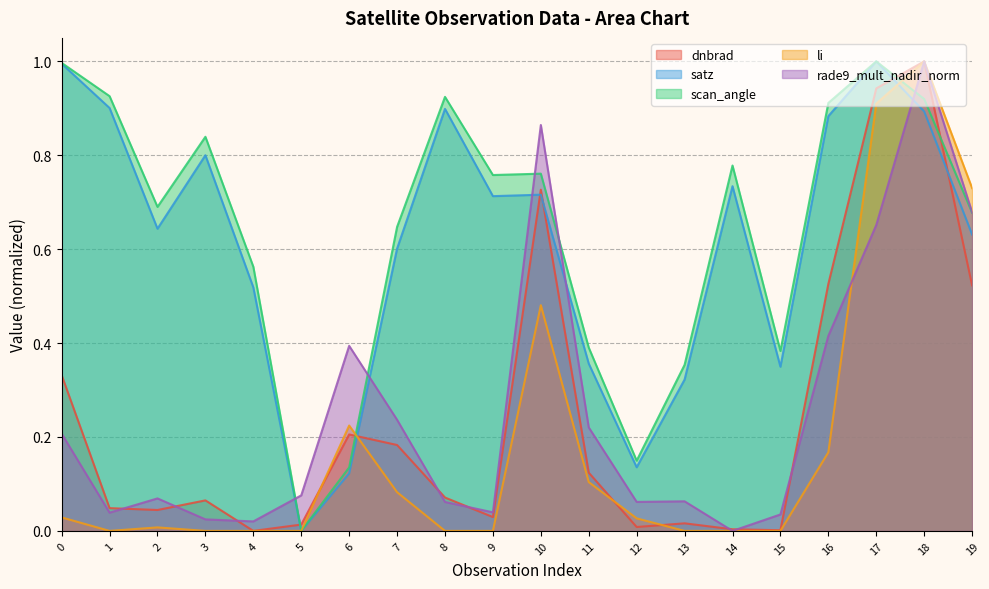

What are all the series names shown in the legend?

dnbrad, satz, scan_angle, li, rade9_mult_nadir_norm